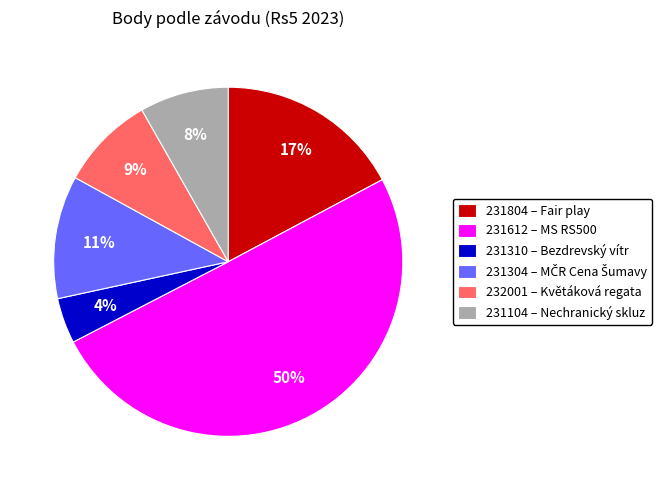

Is it true that 231304 is 11% of the pie?

True